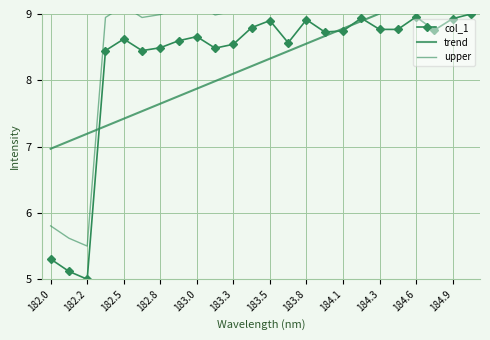

What is the maximum value shown in the chart?

9.6